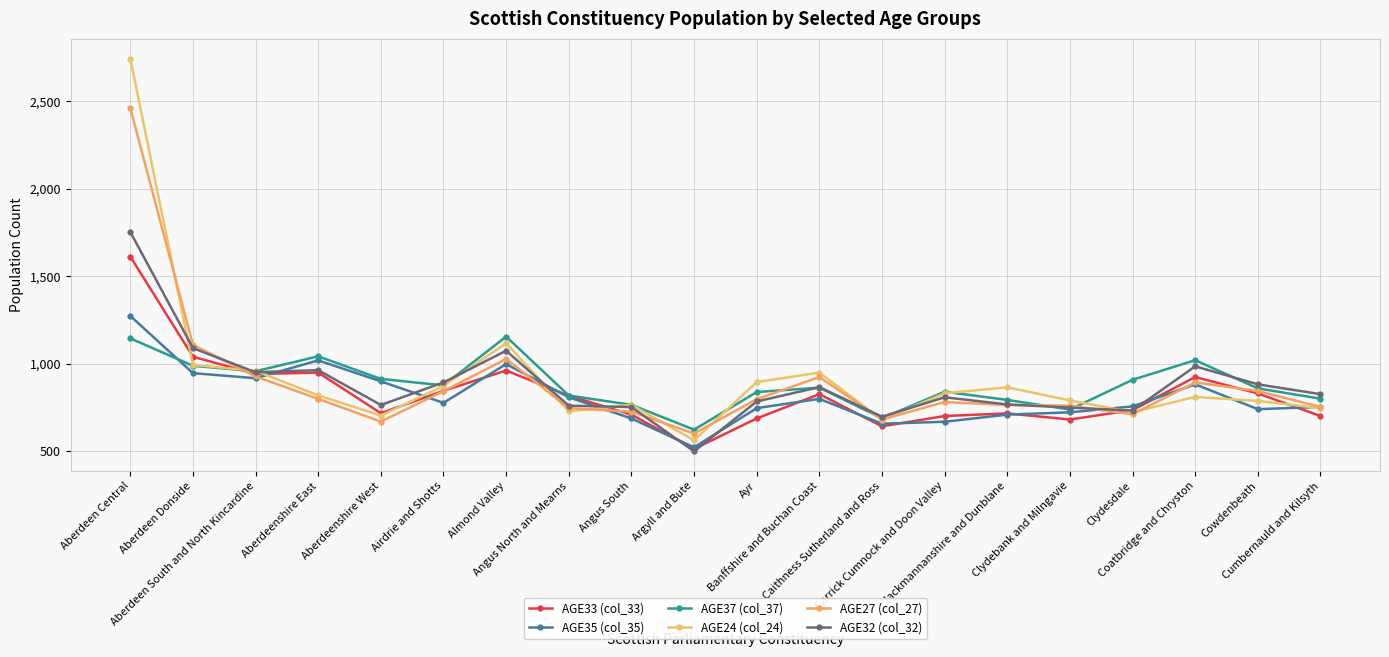

Is it true that AGE32 (col_32) equals 967 at Aberdeen Central?

False